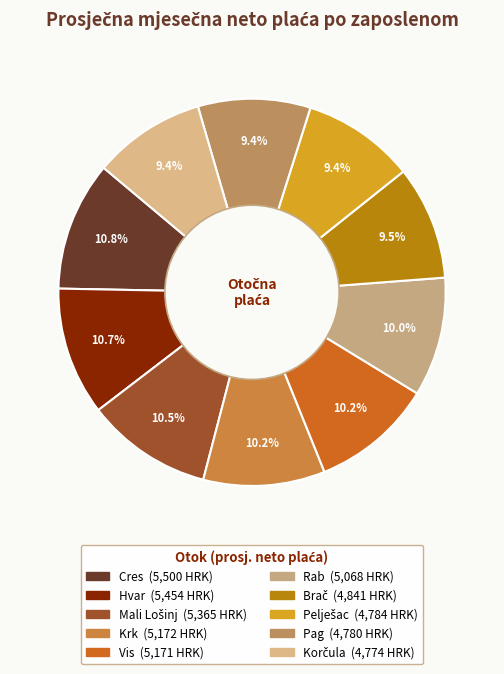

Does Cres represent more than half of the total?

No